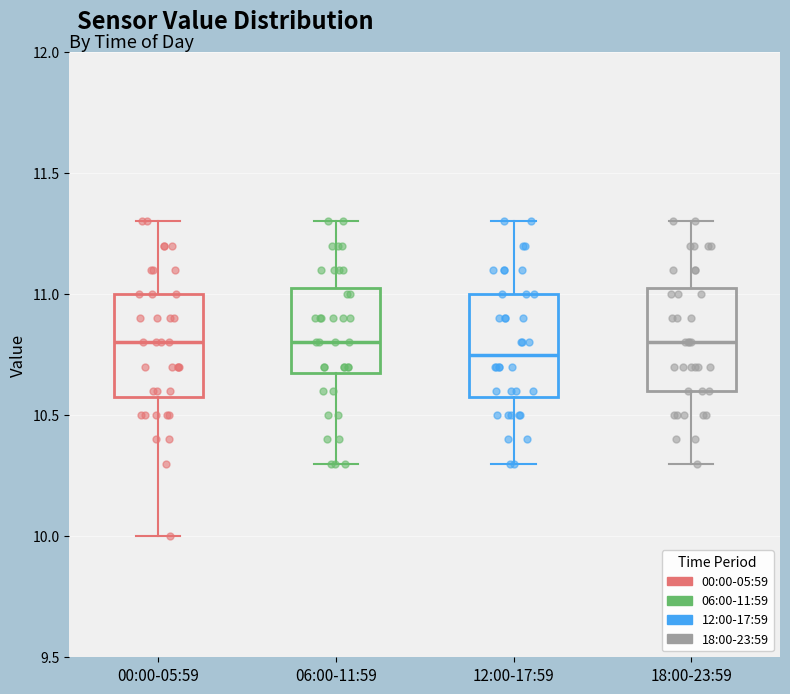

Reading left to right, transcribe this box plot: for each box, give where its median line is, the range the box spans, and where its two whiskers end, as read against the y-axis. The values are not printed on the chart, so give them approximately, as read against the axis.

00:00-05:59: median 10.80, box 10.60 to 11.00, whiskers 10.00 to 11.30
06:00-11:59: median 10.80, box 10.70 to 11.05, whiskers 10.30 to 11.30
12:00-17:59: median 10.75, box 10.60 to 11.00, whiskers 10.30 to 11.30
18:00-23:59: median 10.80, box 10.60 to 11.05, whiskers 10.30 to 11.30